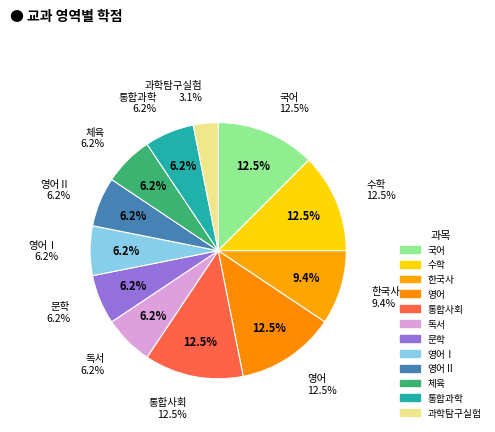

What percentage do 과학탐구실험 and 영어Ⅱ together represent?

9.4%